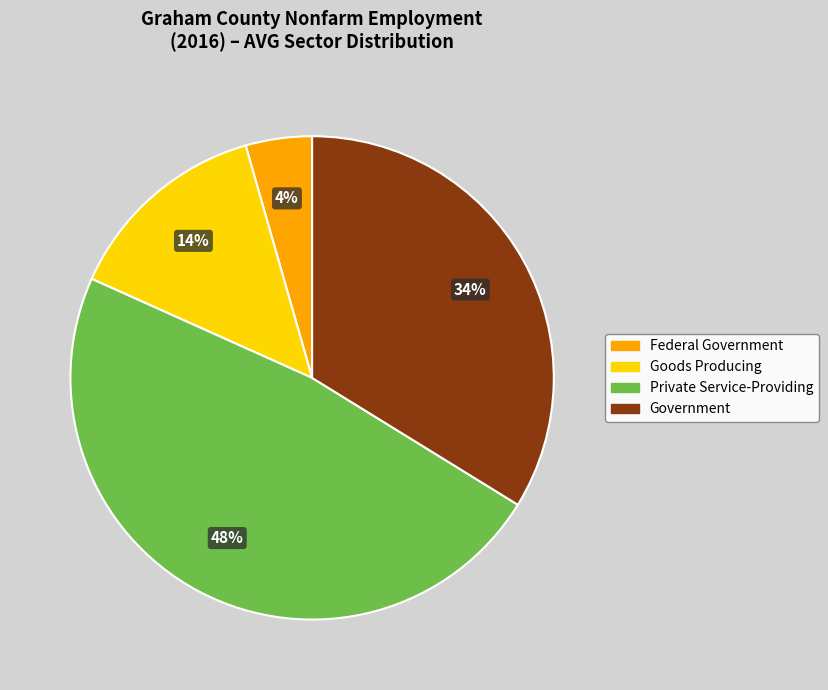

The Goods Producing slice represents 6% of the pie. True or false?

False